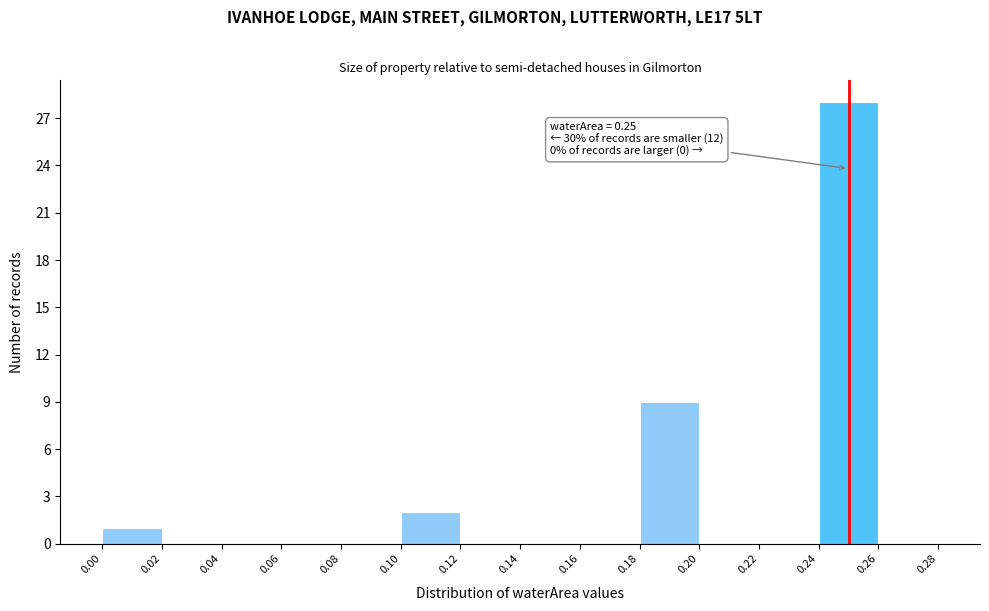

Over which range of the x-axis is the bar tallest?

0.24 to 0.26